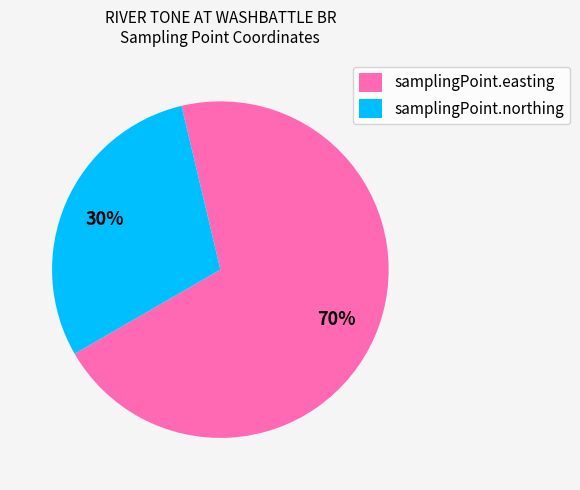

How many slices are in this pie chart?

2